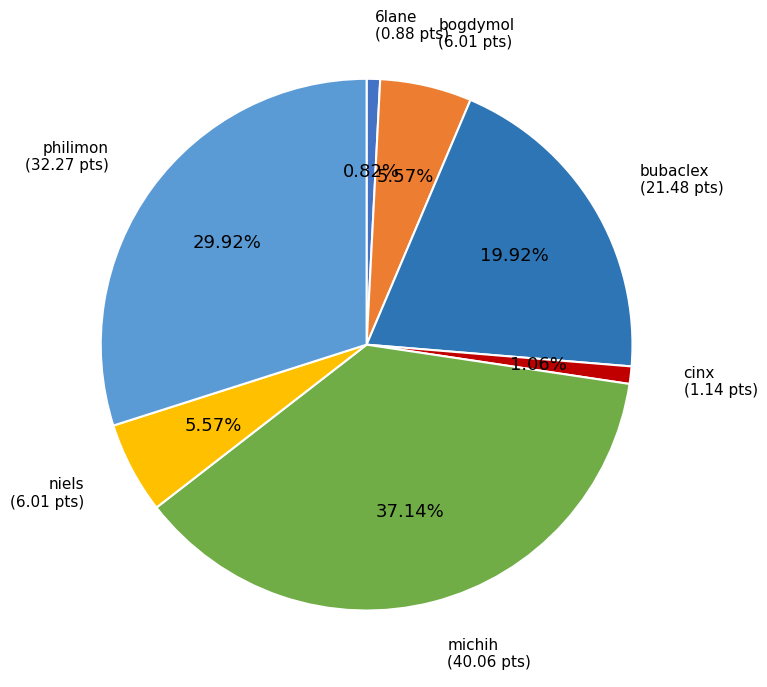

How many segments does this pie chart have?

7